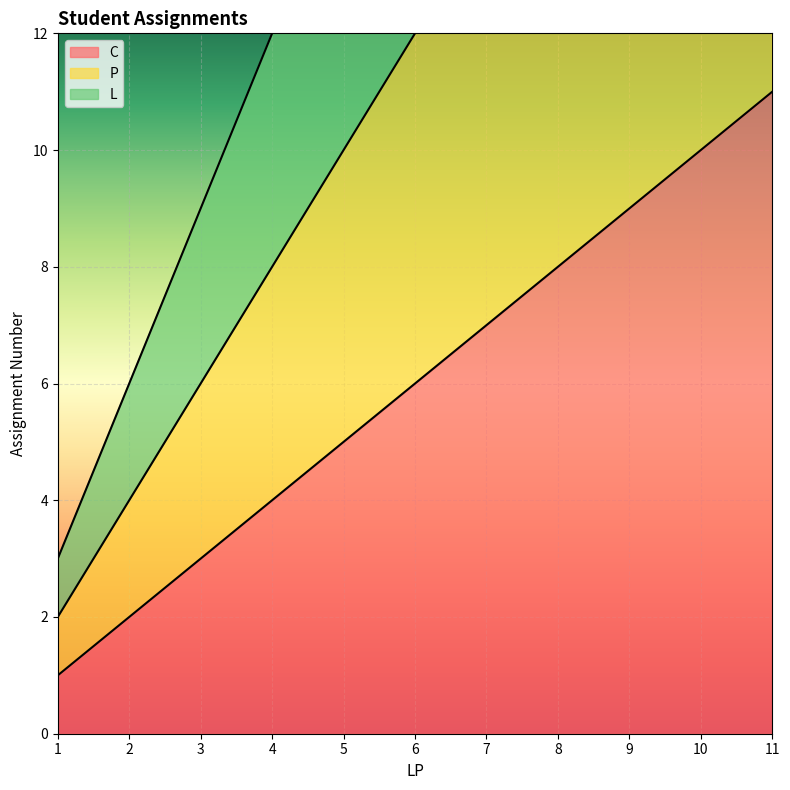

How many P values are between 6 and 18?

7